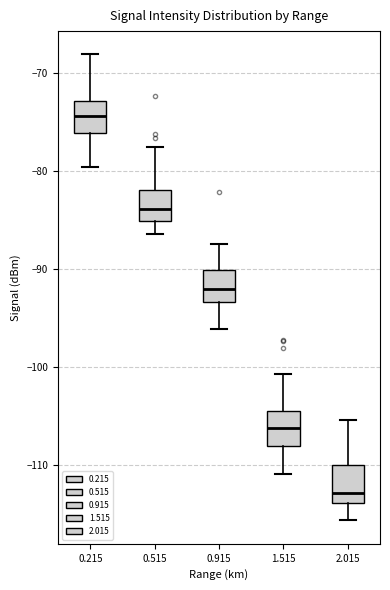

Where is the lower edge of the box at x = 0.215 on the y-axis? The values are not printed on the chart, so give them approximately, as read against the axis.

-76